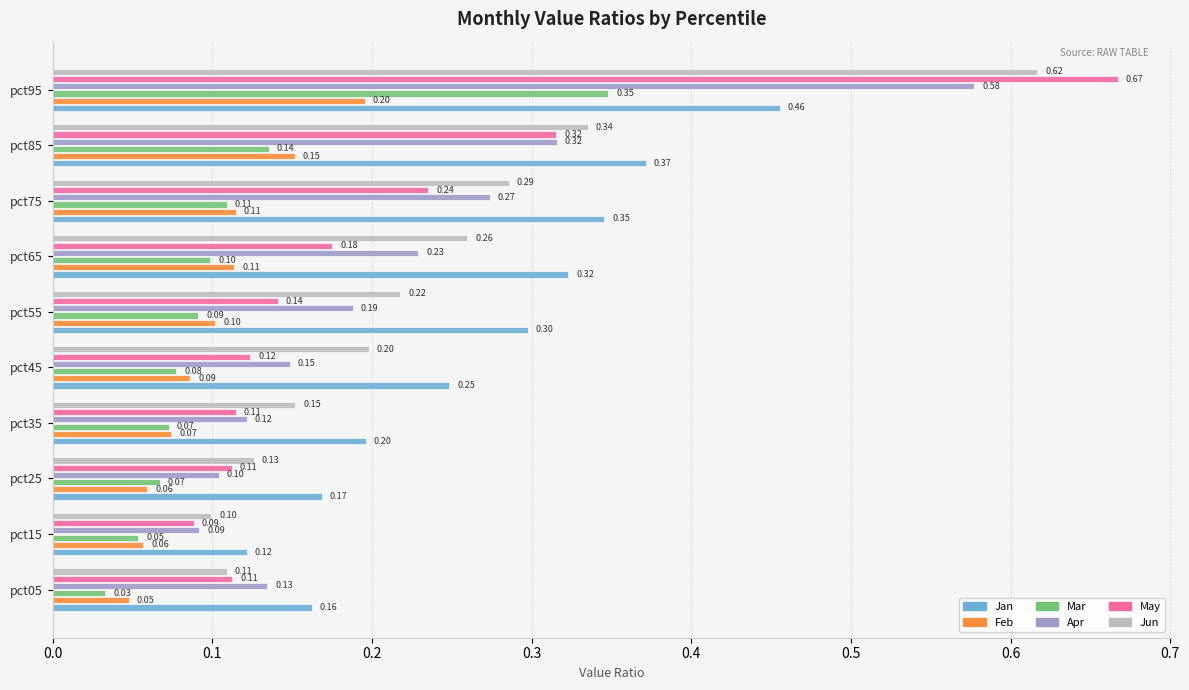

Which series has the largest total across all categories?

Jan